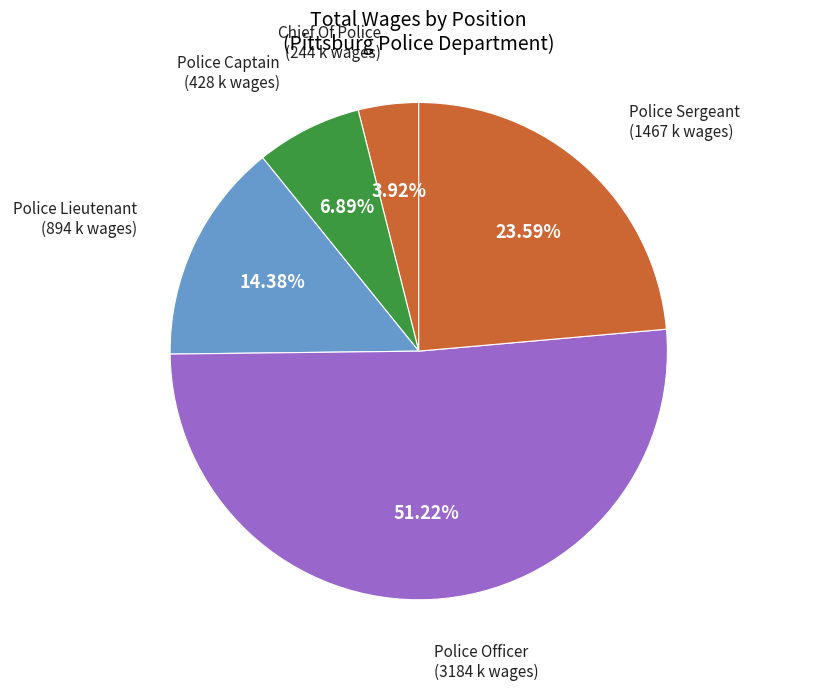

Approximately how many times larger is the value at Police Captain compared to Police Sergeant?

0.3